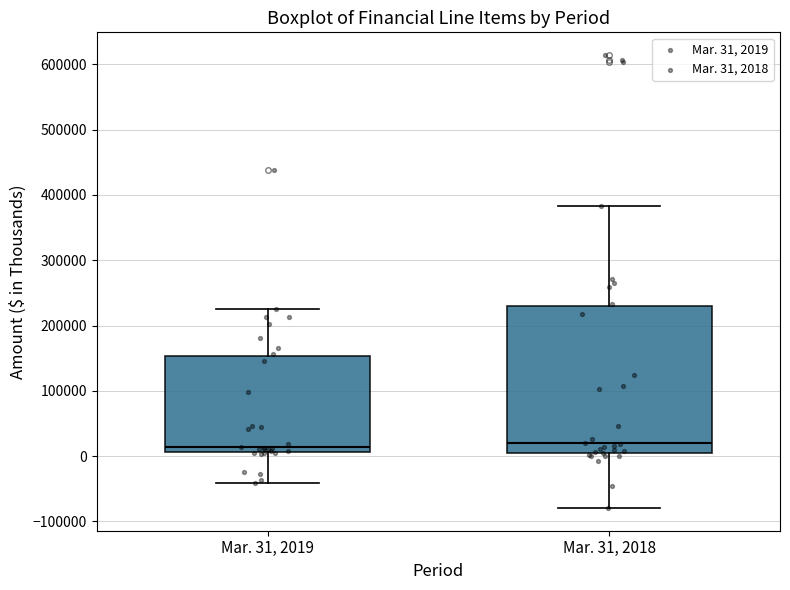

Reading left to right, transcribe this box plot: for each box, give where its median line is, the range the box spans, and where its two whiskers end, as read against the y-axis. The values are not printed on the chart, so give them approximately, as read against the axis.

Mar. 31, 2019: median 10000 (just above the box's lower edge), box 10000 to 150000, whiskers -40000 to 230000
Mar. 31, 2018: median 20000, box 10000 to 230000, whiskers -80000 to 380000